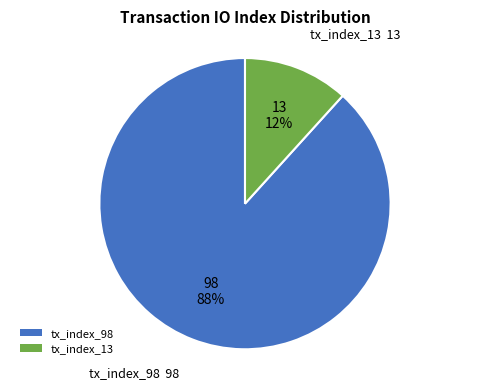

Which category has the smallest portion of the pie?

tx_index_13